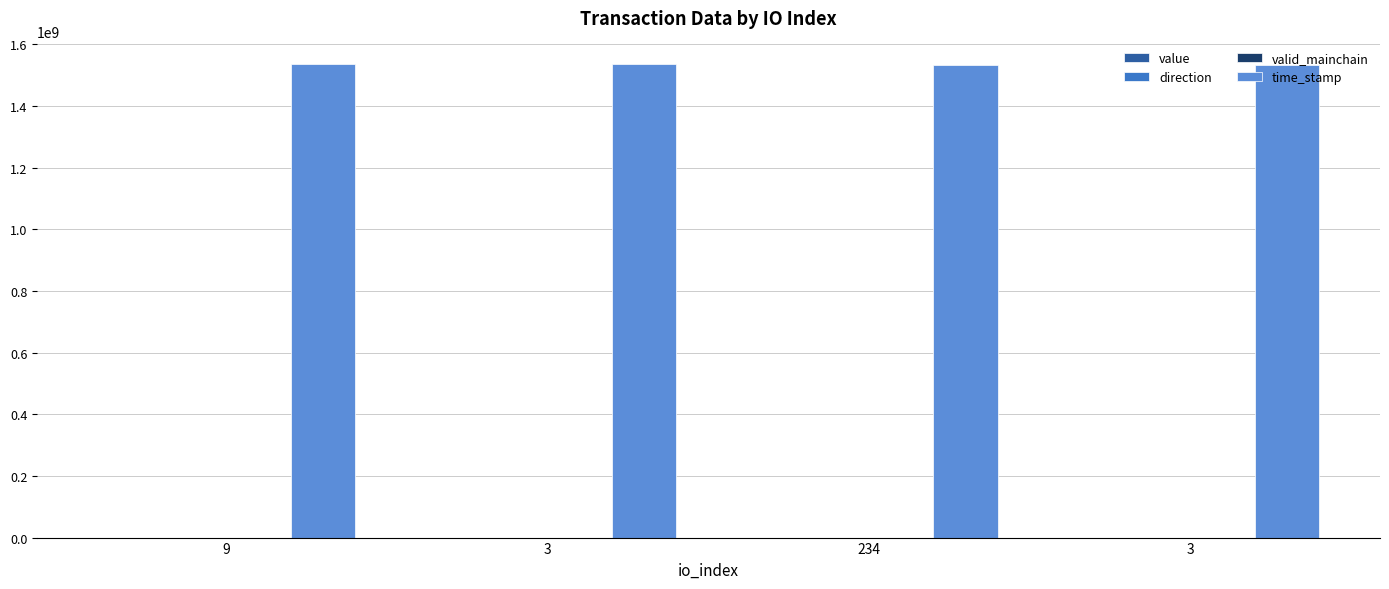

Count the number of categories in the chart.

4